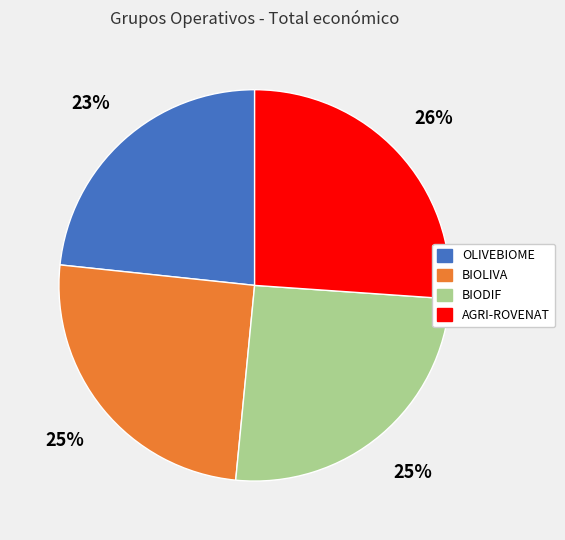

Is there a majority slice in this chart?

No